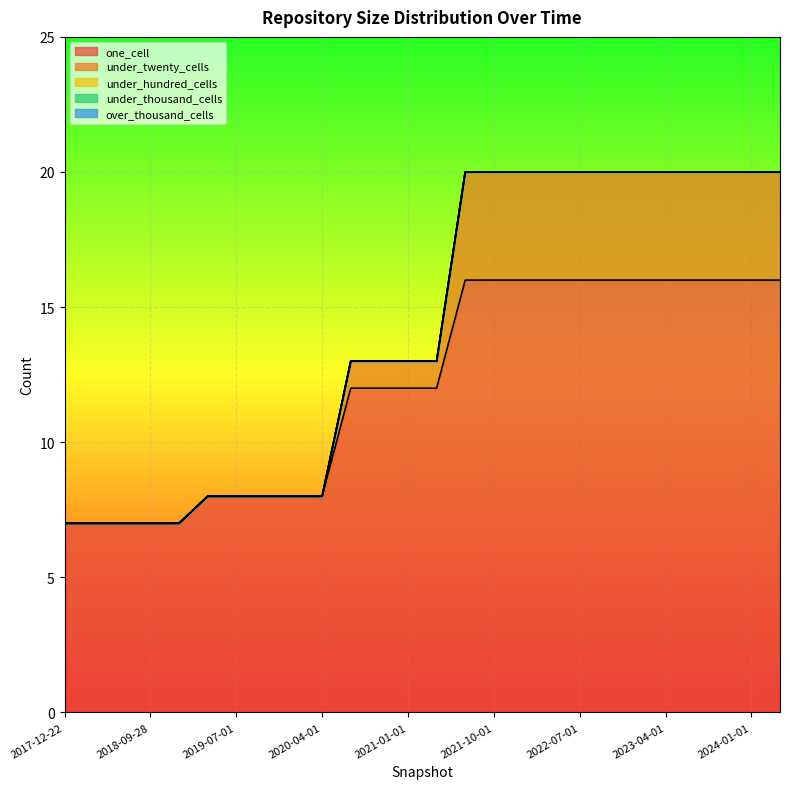

Reading left to right, what are all the values shown in this chart?

one_cell: 2017-12-22=7	2018-04-09=7	2018-07-11=7	2018-09-28=7	2019-01-01=7	2019-04-06=8	2019-07-01=8	2019-10-09=8	2020-01-01=8	2020-04-01=8	2020-07-01=12	2020-10-01=12	2021-01-01=12	2021-04-01=12	2021-07-01=16	2021-10-01=16	2022-01-01=16	2022-04-01=16	2022-07-01=16	2022-10-01=16	2023-01-01=16	2023-04-01=16	2023-07-01=16	2023-10-01=16	2024-01-01=16	2024-04-01=16
under_twenty_cells: 2017-12-22=0	2018-04-09=0	2018-07-11=0	2018-09-28=0	2019-01-01=0	2019-04-06=0	2019-07-01=0	2019-10-09=0	2020-01-01=0	2020-04-01=0	2020-07-01=1	2020-10-01=1	2021-01-01=1	2021-04-01=1	2021-07-01=4	2021-10-01=4	2022-01-01=4	2022-04-01=4	2022-07-01=4	2022-10-01=4	2023-01-01=4	2023-04-01=4	2023-07-01=4	2023-10-01=4	2024-01-01=4	2024-04-01=4
under_hundred_cells: 2017-12-22=0	2018-04-09=0	2018-07-11=0	2018-09-28=0	2019-01-01=0	2019-04-06=0	2019-07-01=0	2019-10-09=0	2020-01-01=0	2020-04-01=0	2020-07-01=0	2020-10-01=0	2021-01-01=0	2021-04-01=0	2021-07-01=0	2021-10-01=0	2022-01-01=0	2022-04-01=0	2022-07-01=0	2022-10-01=0	2023-01-01=0	2023-04-01=0	2023-07-01=0	2023-10-01=0	2024-01-01=0	2024-04-01=0
under_thousand_cells: 2017-12-22=0	2018-04-09=0	2018-07-11=0	2018-09-28=0	2019-01-01=0	2019-04-06=0	2019-07-01=0	2019-10-09=0	2020-01-01=0	2020-04-01=0	2020-07-01=0	2020-10-01=0	2021-01-01=0	2021-04-01=0	2021-07-01=0	2021-10-01=0	2022-01-01=0	2022-04-01=0	2022-07-01=0	2022-10-01=0	2023-01-01=0	2023-04-01=0	2023-07-01=0	2023-10-01=0	2024-01-01=0	2024-04-01=0
over_thousand_cells: 2017-12-22=0	2018-04-09=0	2018-07-11=0	2018-09-28=0	2019-01-01=0	2019-04-06=0	2019-07-01=0	2019-10-09=0	2020-01-01=0	2020-04-01=0	2020-07-01=0	2020-10-01=0	2021-01-01=0	2021-04-01=0	2021-07-01=0	2021-10-01=0	2022-01-01=0	2022-04-01=0	2022-07-01=0	2022-10-01=0	2023-01-01=0	2023-04-01=0	2023-07-01=0	2023-10-01=0	2024-01-01=0	2024-04-01=0